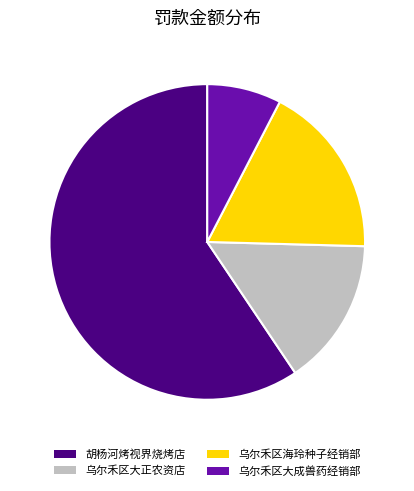

Which slice is the largest?

胡杨河烤视界烧烤店